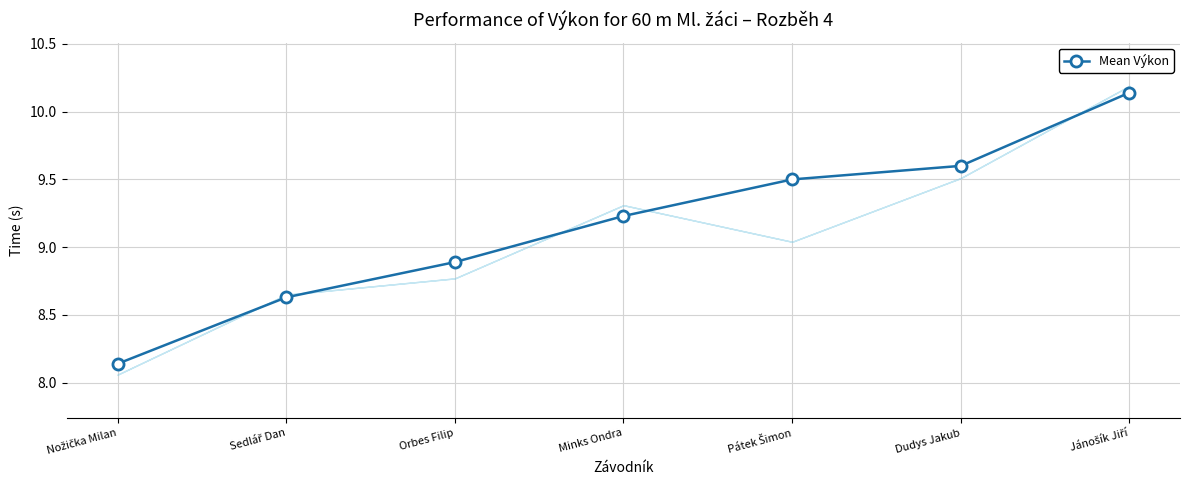

Where does the data first go above 9?

Minks Ondra